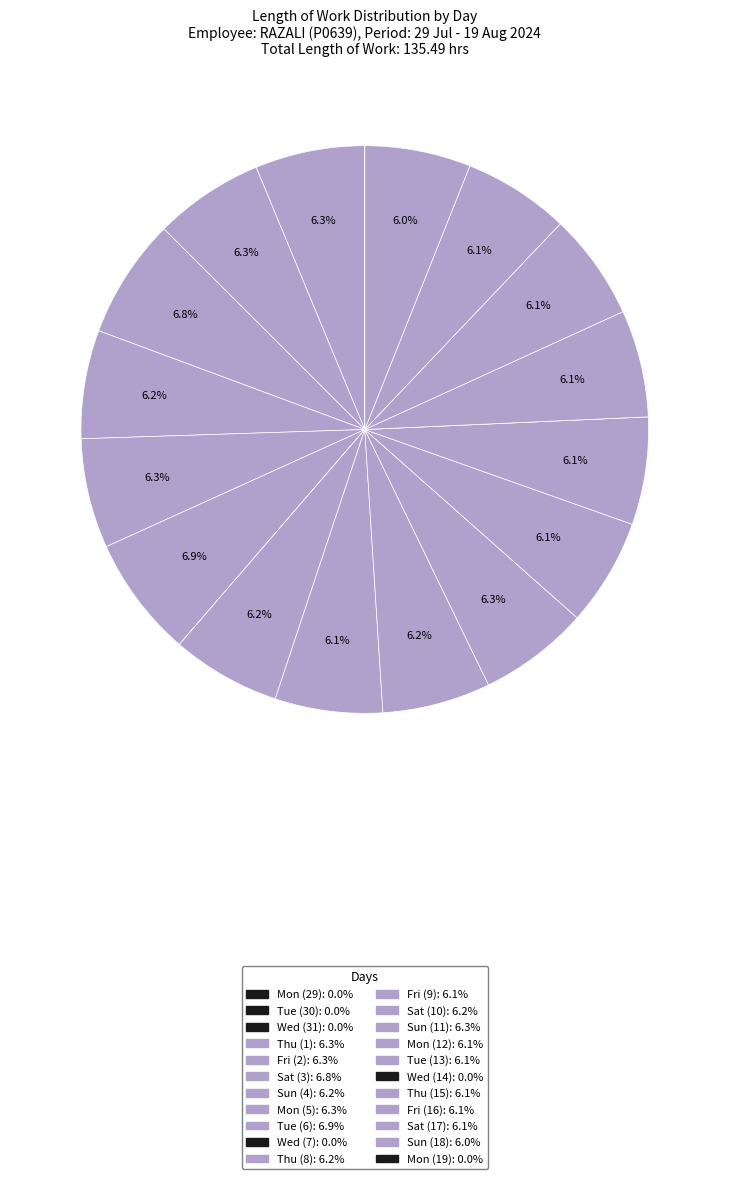

To the nearest percent, what is the difference between the Thu (1) and Wed (14) slice percentages?

6%